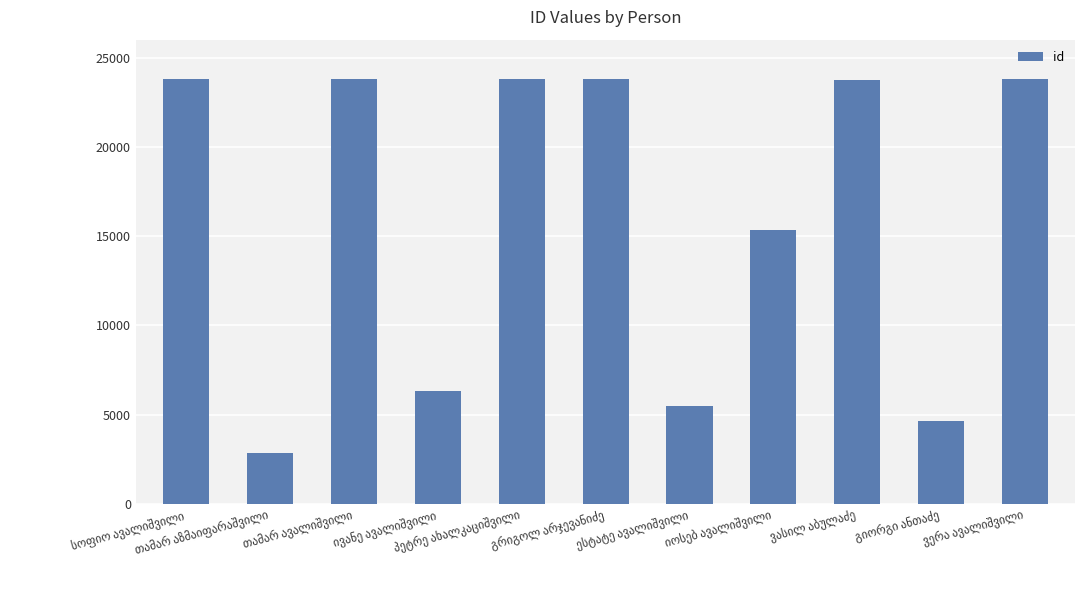

What is the difference between the maximum and minimum values?

20961